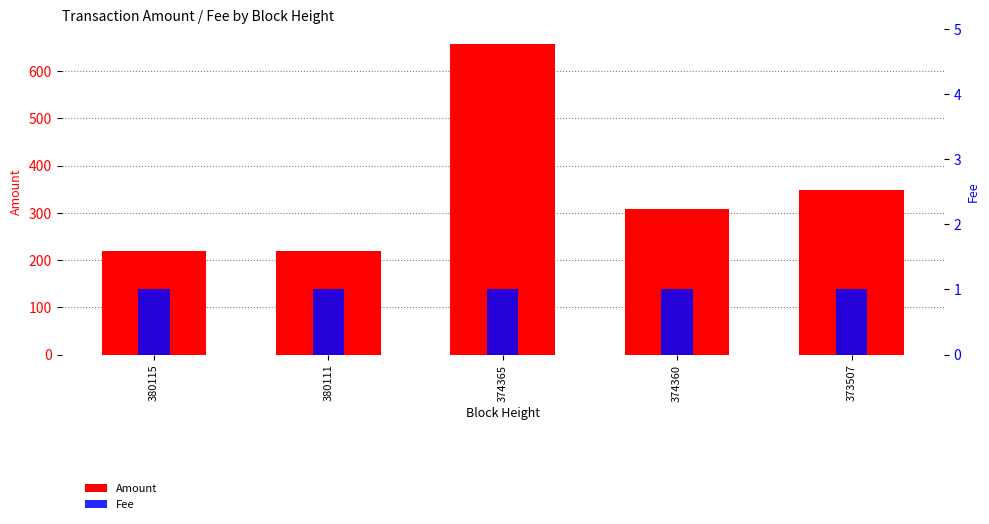

Which series has the largest total across all categories?

Amount